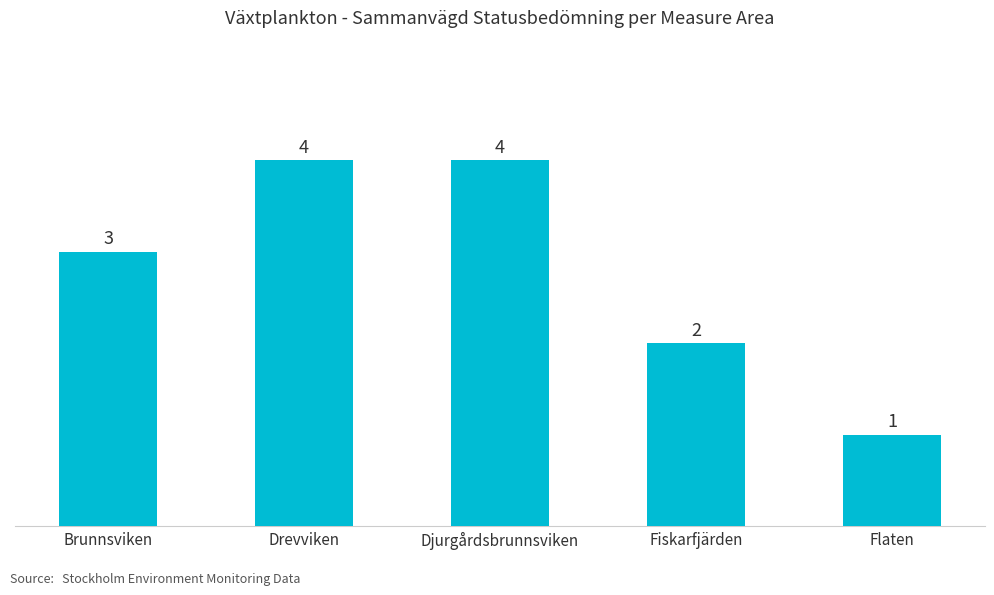

How many values are below 3?

2